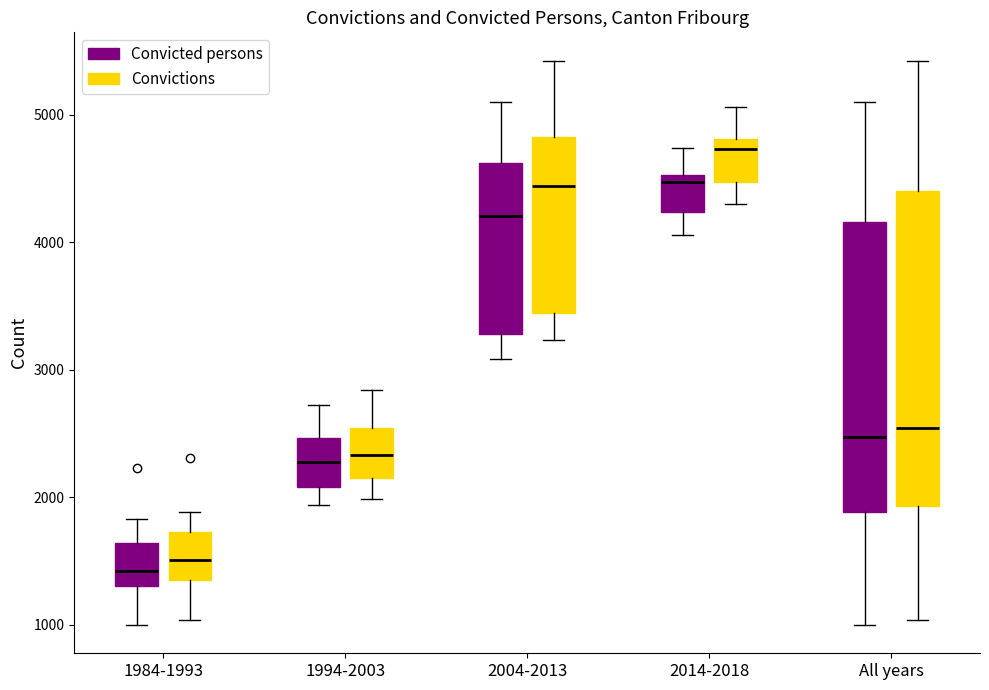

Comparing the boxes themselves (not the whiskers), which one is the tallest?

All years (Convictions)